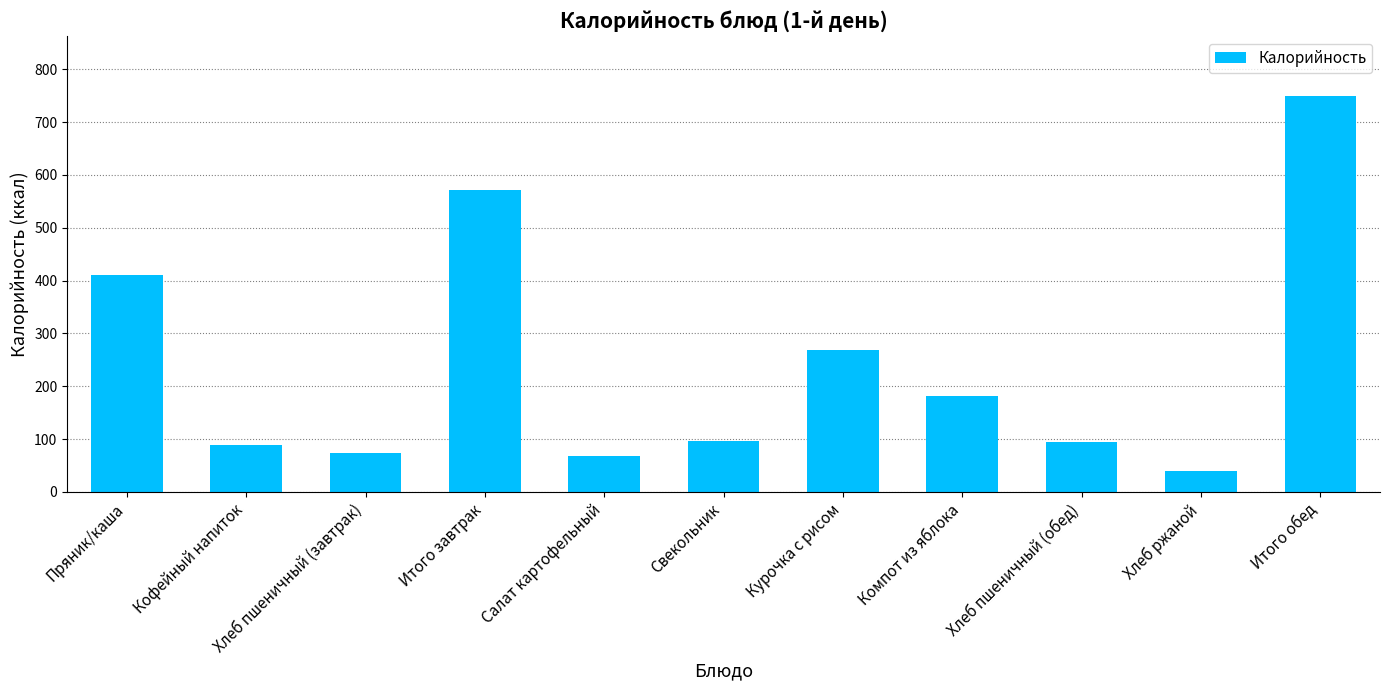

Between Компот из яблока and Свекольник, which is larger?

Компот из яблока